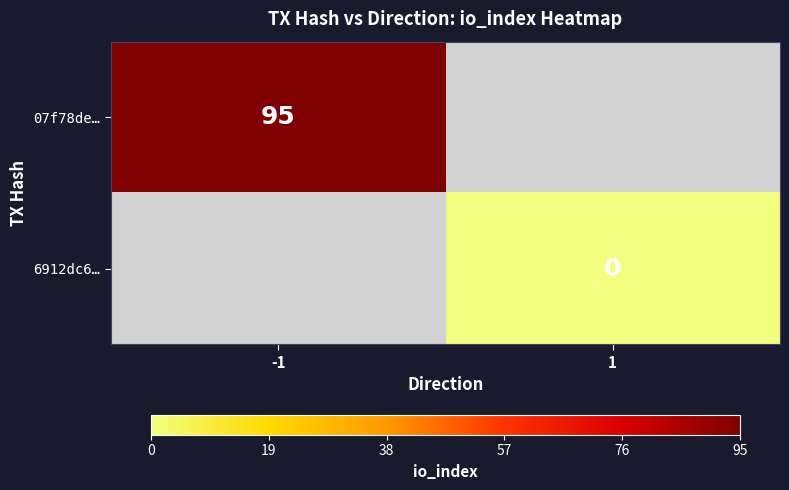

Is the value of 6912dc6… at 1 greater than the value of 07f78de… at -1?

No